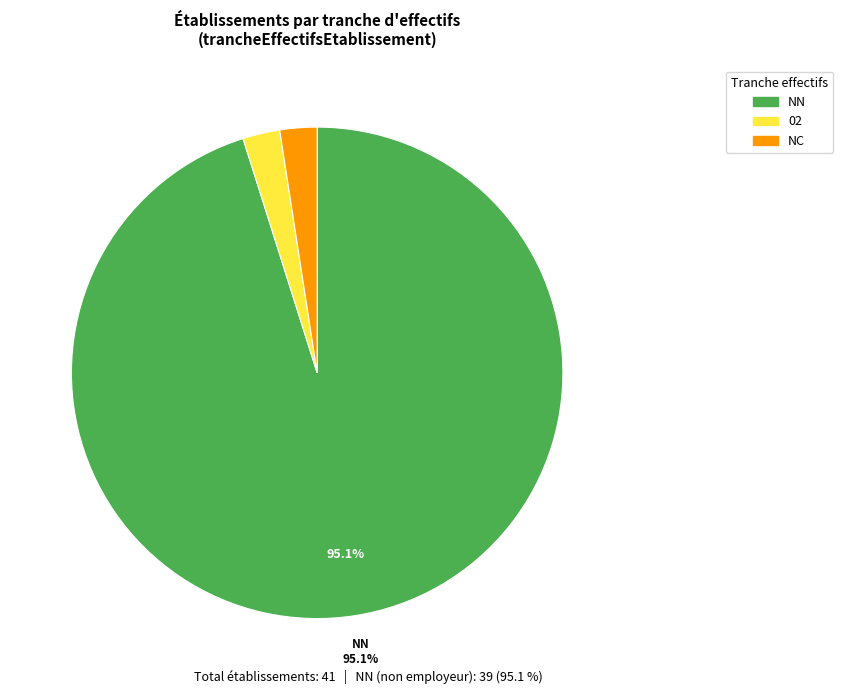

How many segments does this pie chart have?

3